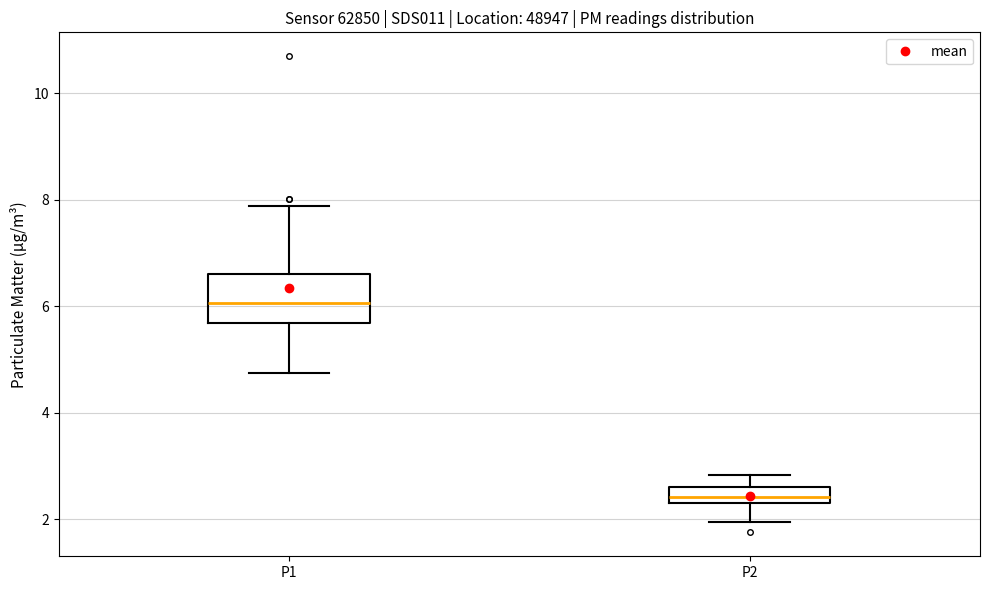

Reading left to right, read every box against the y-axis: the position of its median line, the range the box covers, and the ends of its whiskers. The values are not printed on the chart, so give them approximately, as read against the axis.

P1: median 6.0, box 5.6 to 6.6, whiskers 4.8 to 7.8
P2: median 2.4 (inside the box), box 2.4 to 2.6, whiskers 2.0 to 2.8